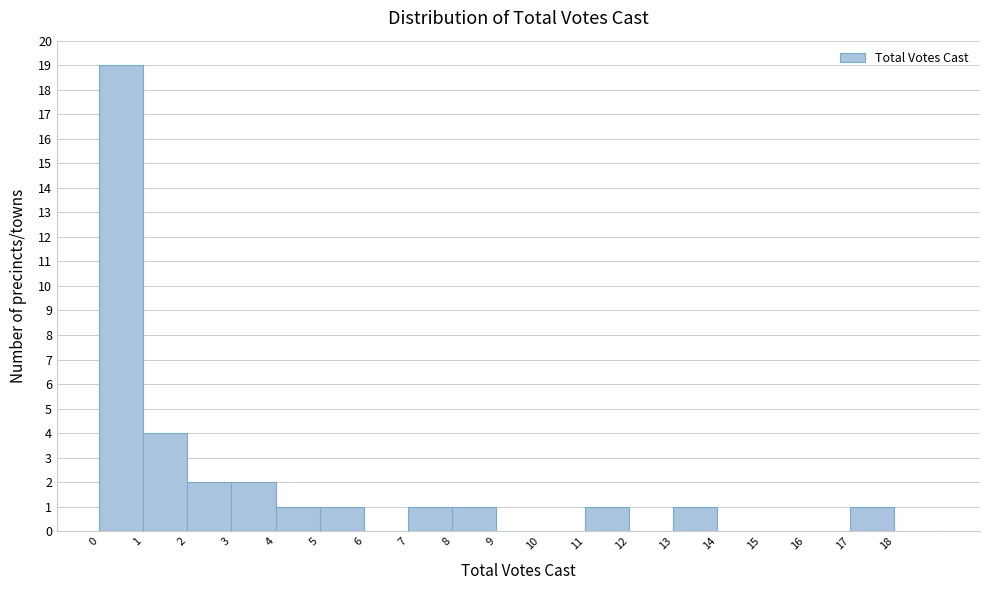

Reading left to right, list every bar in this chart as the range it spans on the x-axis followed by its height. The values are not printed on the chart, so give them approximately, as read against the axis.

0 to 1: 19
1 to 2: 4
2 to 3: 2
3 to 4: 2
4 to 5: 1
5 to 6: 1
6 to 7: 0
7 to 8: 1
8 to 9: 1
9 to 10: 0
10 to 11: 0
11 to 12: 1
12 to 13: 0
13 to 14: 1
14 to 15: 0
15 to 16: 0
16 to 17: 0
17 to 18: 1
18 to 19: 0